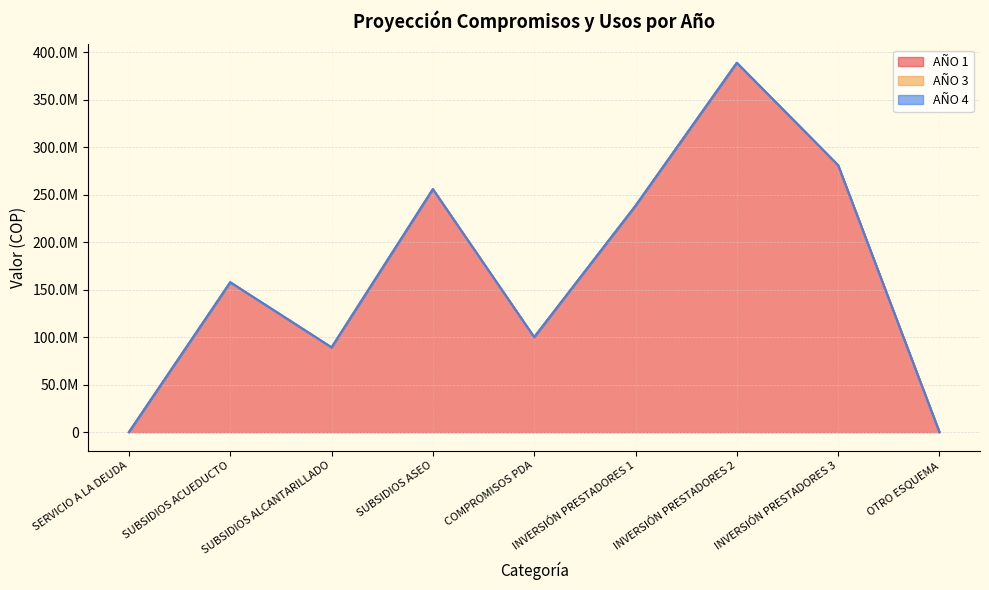

At which label does AÑO 1 first exceed 157701080?

SUBSIDIOS ASEO